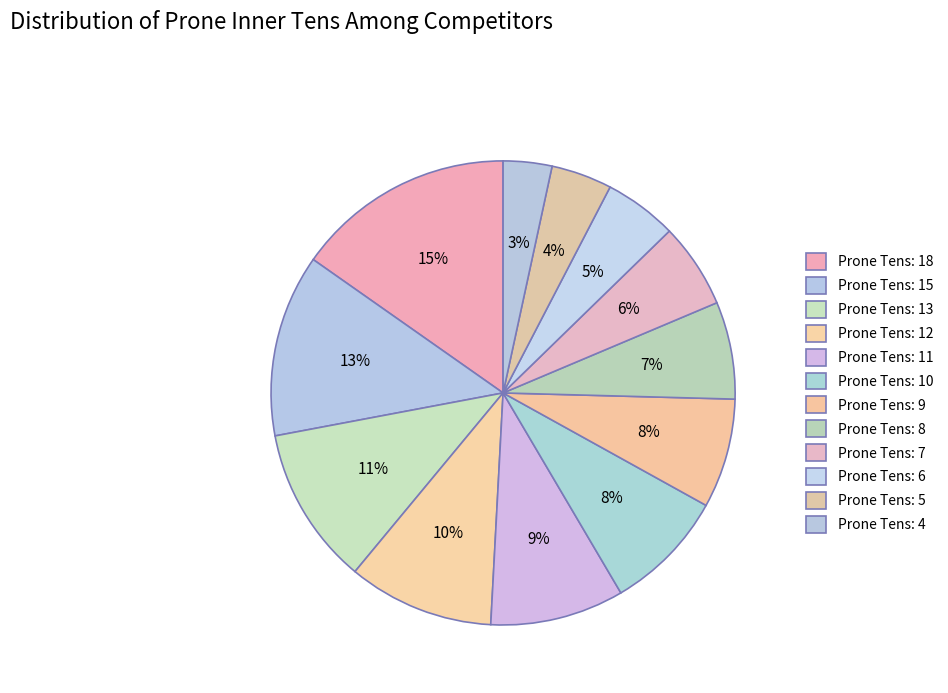

The Prone Tens: 10 slice represents 8% of the pie. True or false?

True